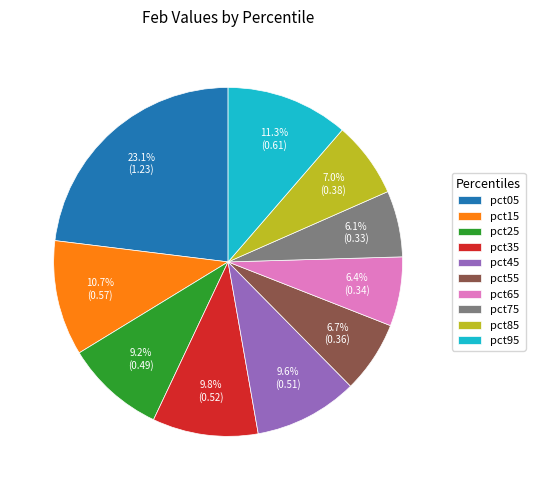

How many segments does this pie chart have?

10